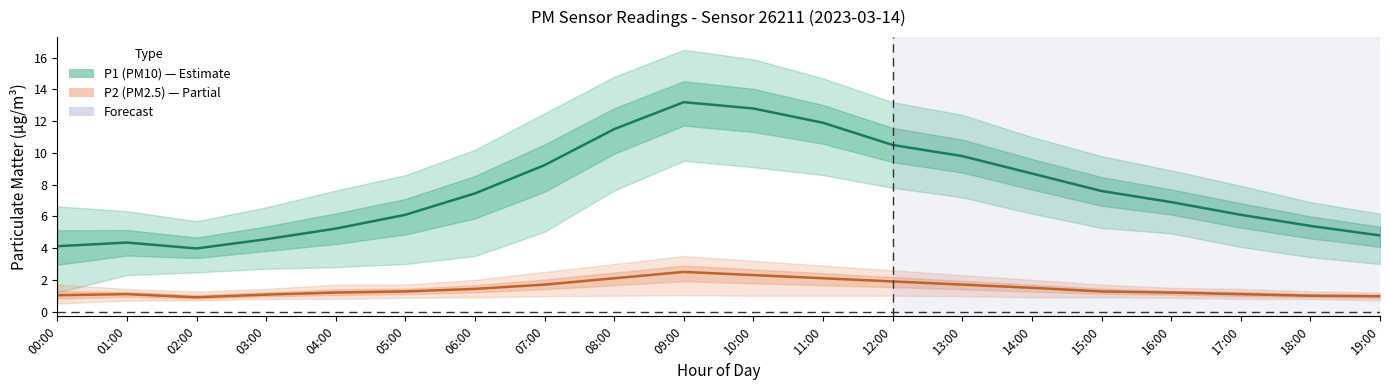

Is it true that P1 (PM10) equals 9.3 at 18:00?

False